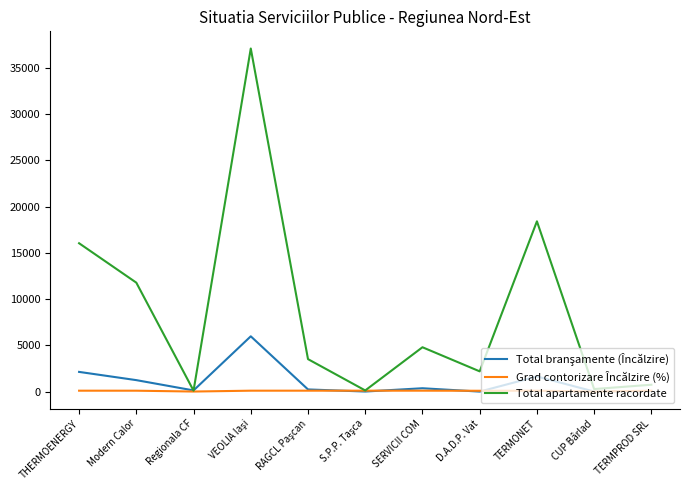

True or false: Total apartamente racordate has a value of 11776.0 at Modern Calor.

True